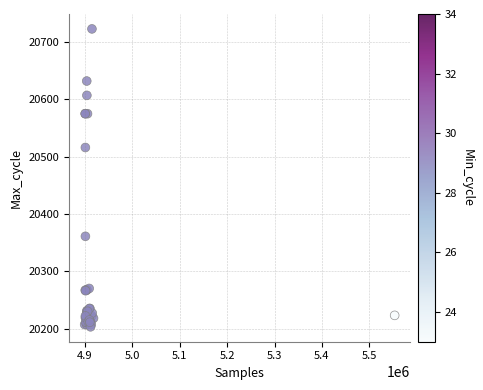

What Y value in the scatter plot is closest to 20463?

20516